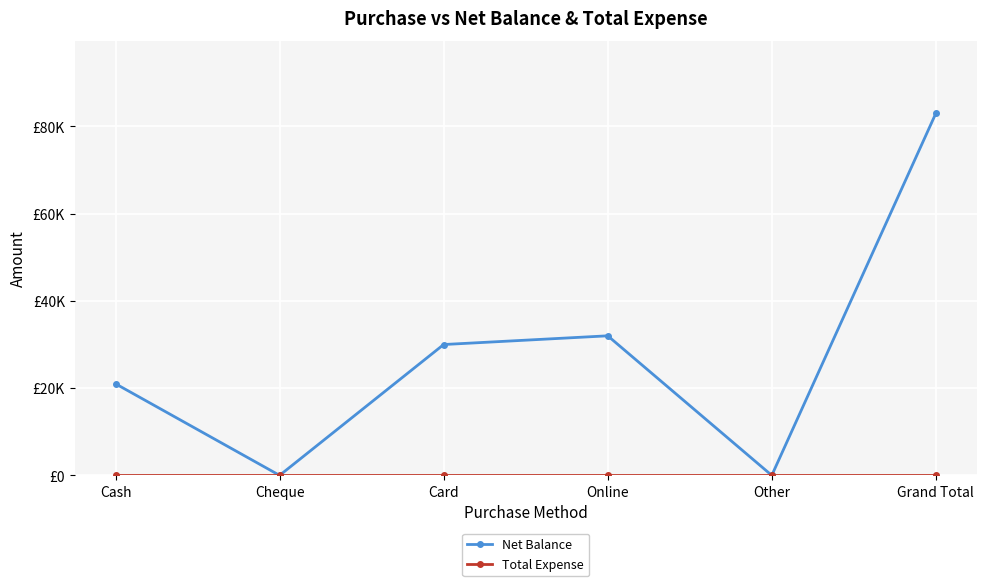

List the series in order of their overall mean, lowest first.

Total Expense, Net Balance